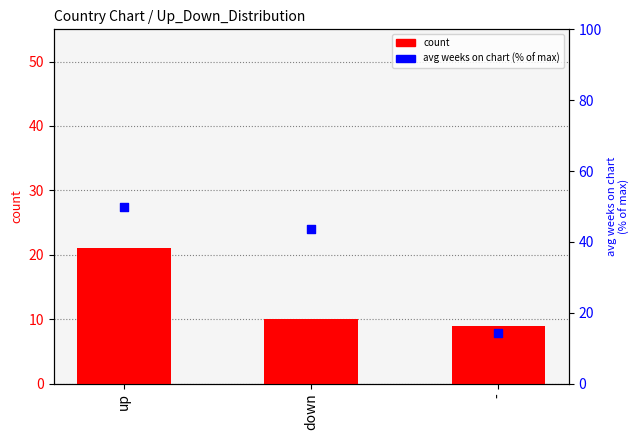

Which series reaches the maximum Y coordinate?

avg weeks (pct of max)